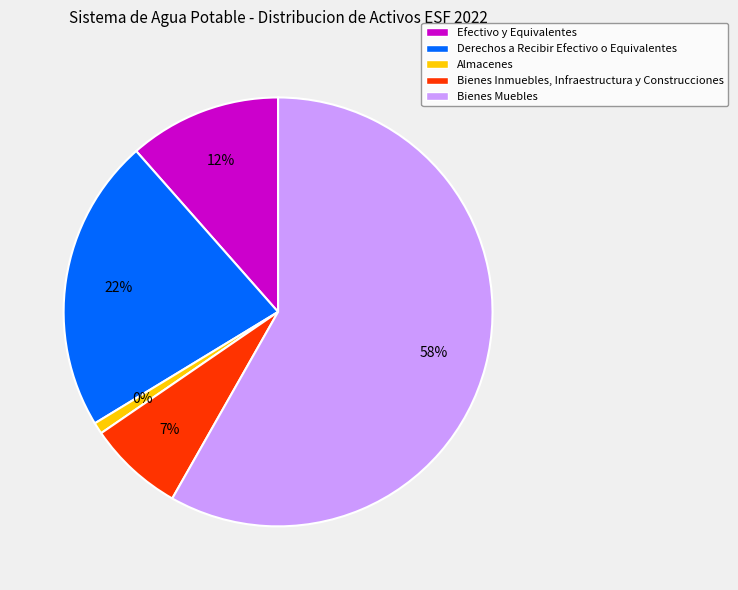

Combined, what portion of the pie is Almacenes and Bienes Inmuebles, Infraestructura y Construcciones?

8.1%